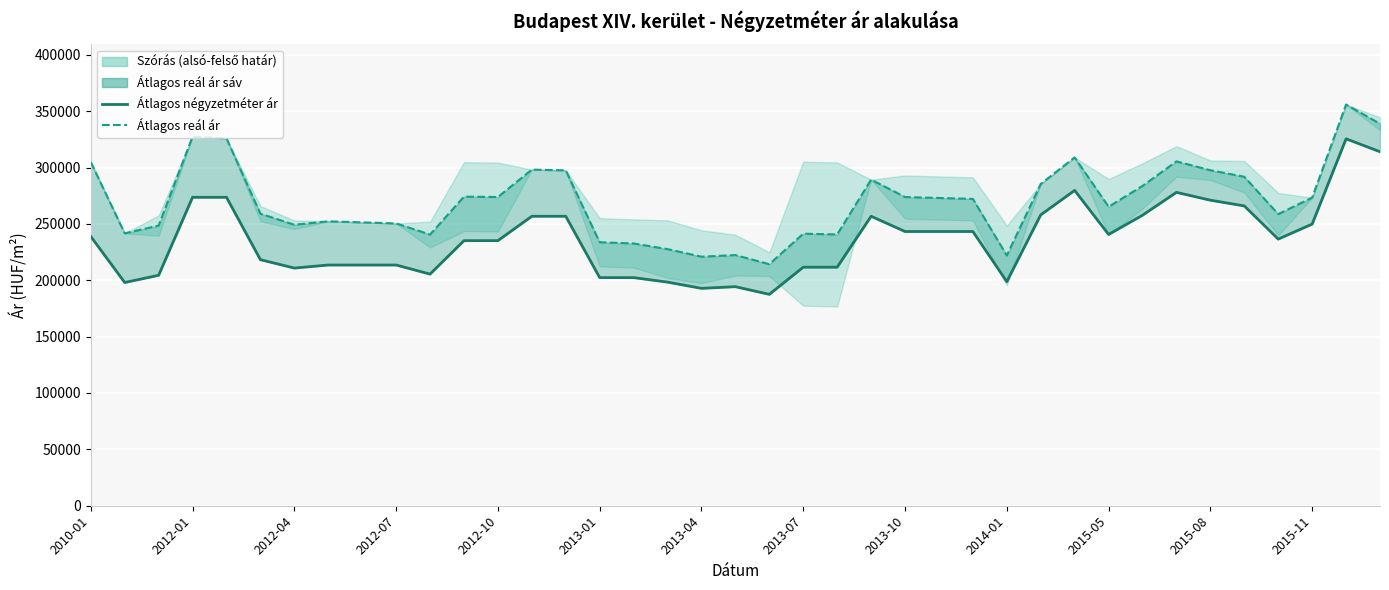

How many data points does each series have?

39